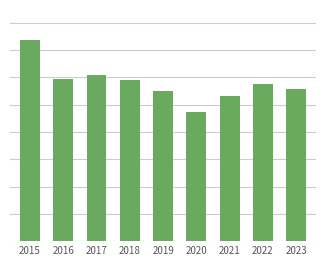

Does the chart contain any negative values?

No